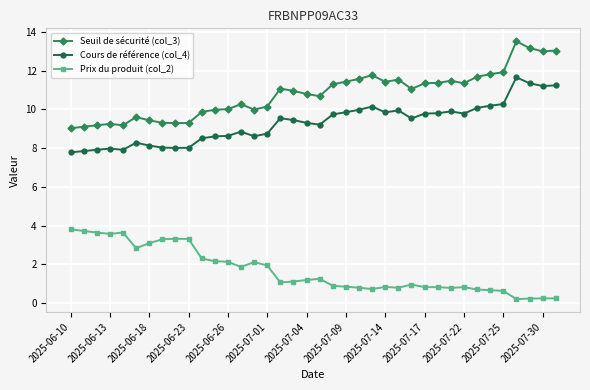

True or false: Prix du produit (col_2) and Cours de référence (col_4) cross at least once.

False